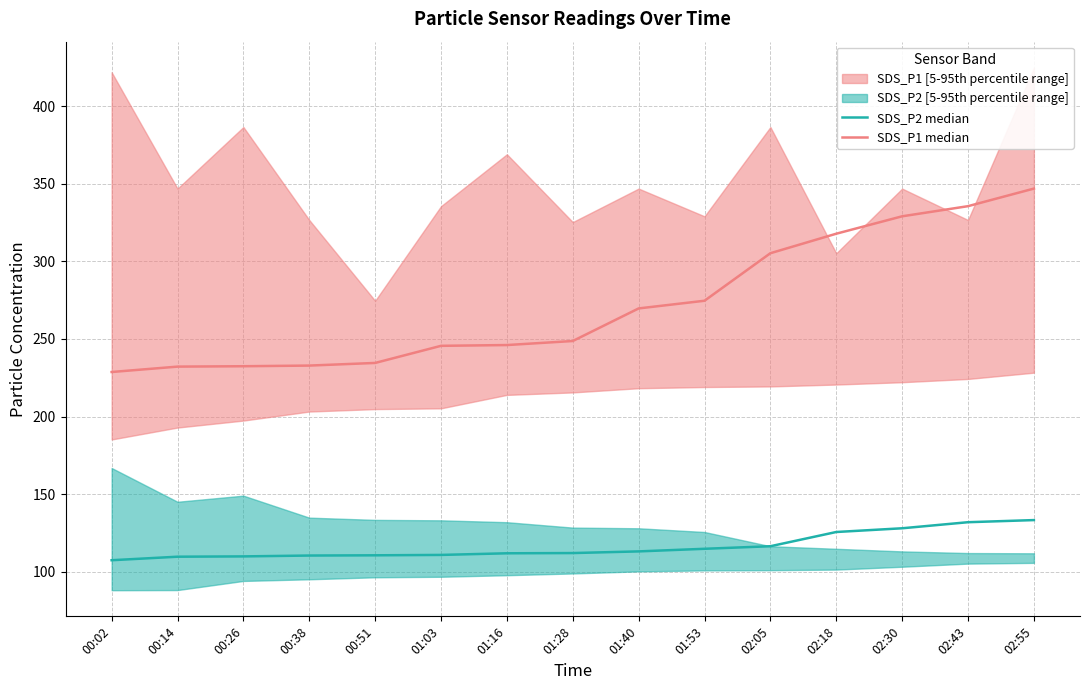

Which category has the lowest value across all series?

00:02